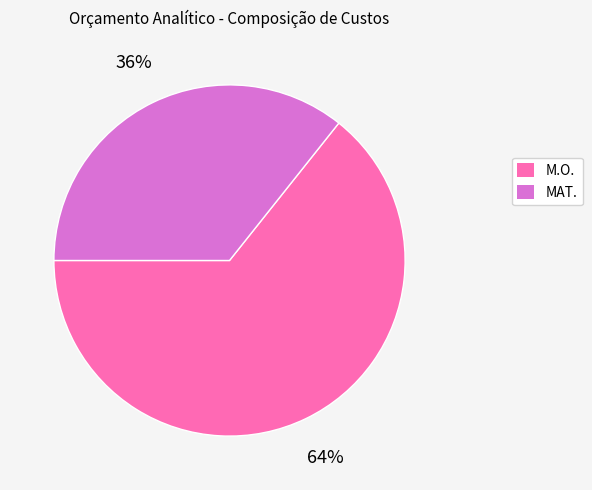

The MAT. slice represents 36% of the pie. True or false?

True